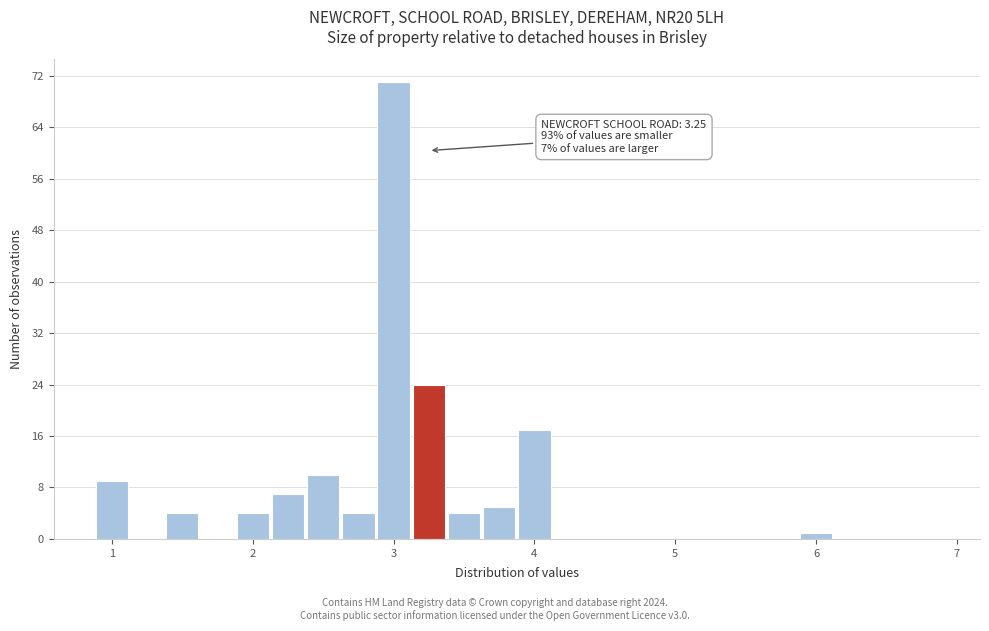

Around what value on the x-axis is the tallest bar? Give the approximate position of its centre, as read against the axis.

3.0